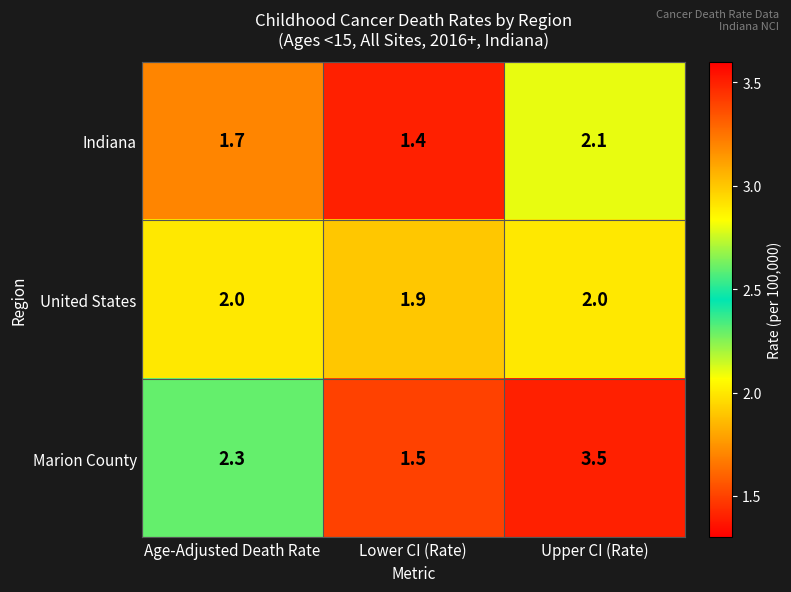

What value does the United States series have at Age-Adjusted Death Rate?

2.0